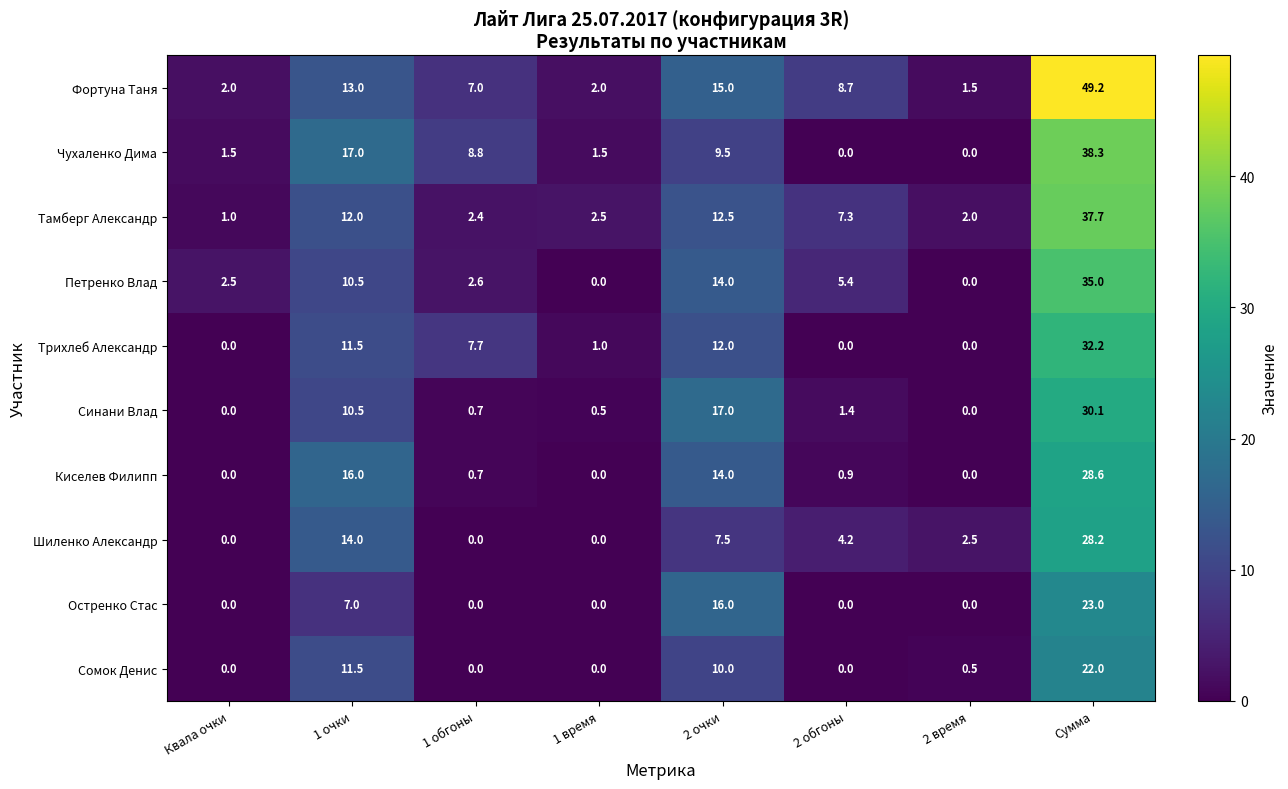

What is the greatest value displayed?

49.2